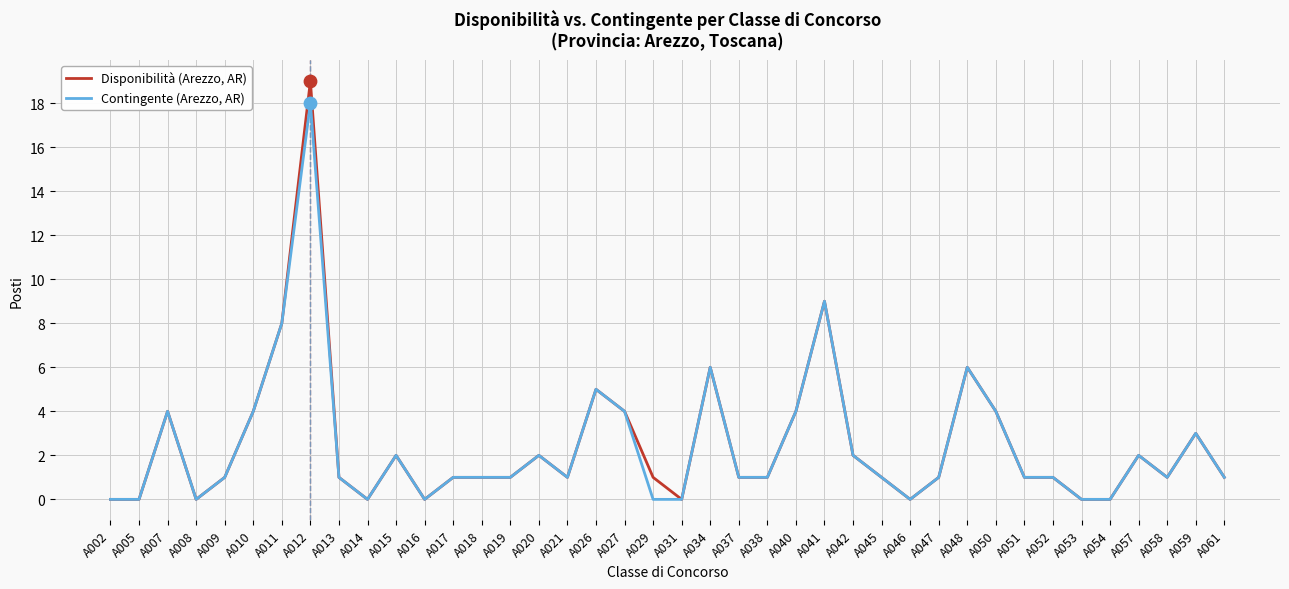

Is the value of Disponibilità (Arezzo, AR) at A020 greater than the value of Contingente (Arezzo, AR) at A053?

Yes